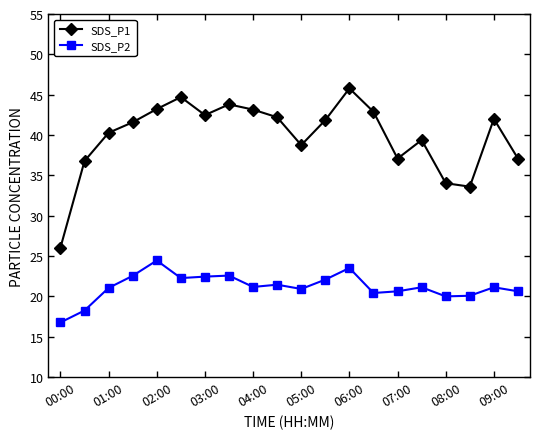

List the series in order of their peak value, lowest first.

SDS_P2, SDS_P1